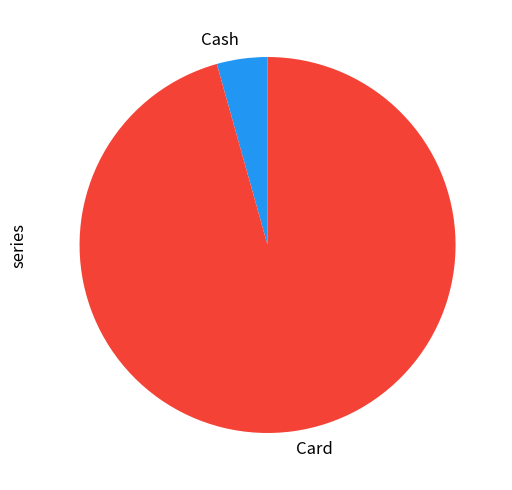

Which category has the smallest portion of the pie?

Cash